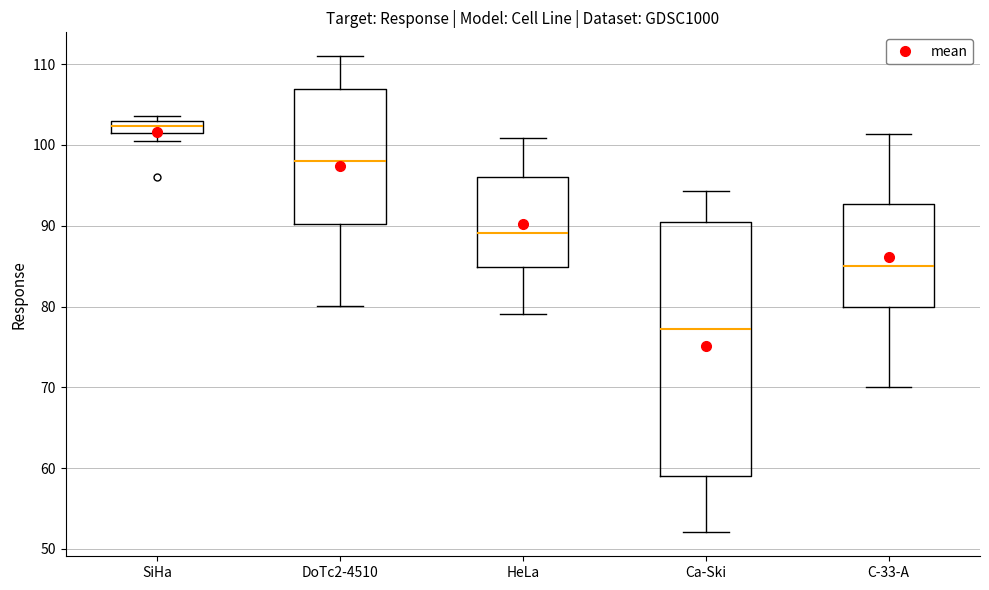

Reading left to right, transcribe this box plot: for each box, give where its median line is, the range the box spans, and where its two whiskers end, as read against the y-axis. The values are not printed on the chart, so give them approximately, as read against the axis.

SiHa: median 102, box 101 to 103, whiskers 101 (below the box's lower edge) to 104
DoTc2-4510: median 98, box 90 to 107, whiskers 80 to 111
HeLa: median 89, box 85 to 96, whiskers 79 to 101
Ca-Ski: median 77, box 59 to 91, whiskers 52 to 94
C-33-A: median 85, box 80 to 93, whiskers 70 to 101